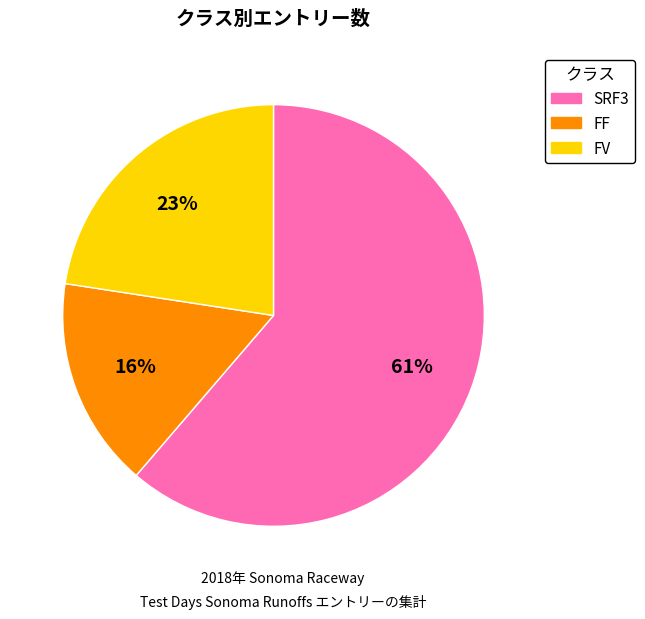

What is the largest slice in the pie chart?

SRF3